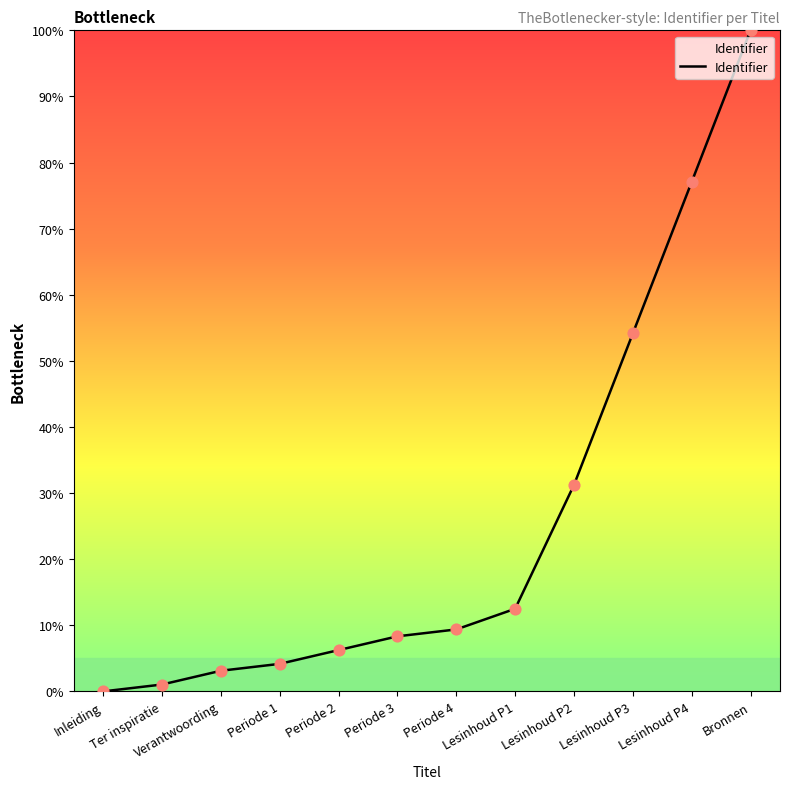

Approximately how many times larger is the value at Periode 3 compared to Lesinhoud P4?

0.1